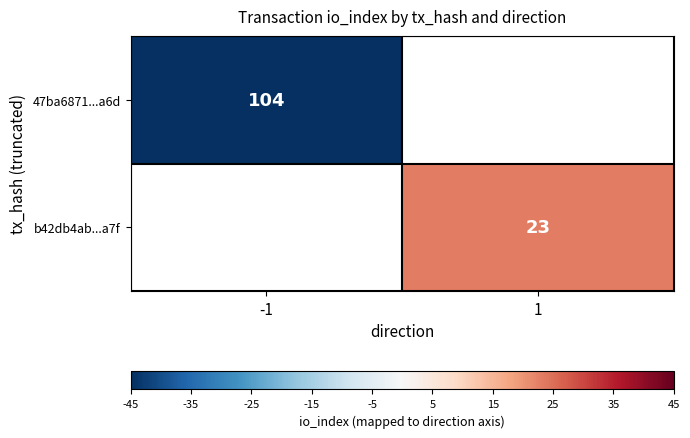

Is it true that 47ba6871...a6d equals 104 at -1?

True